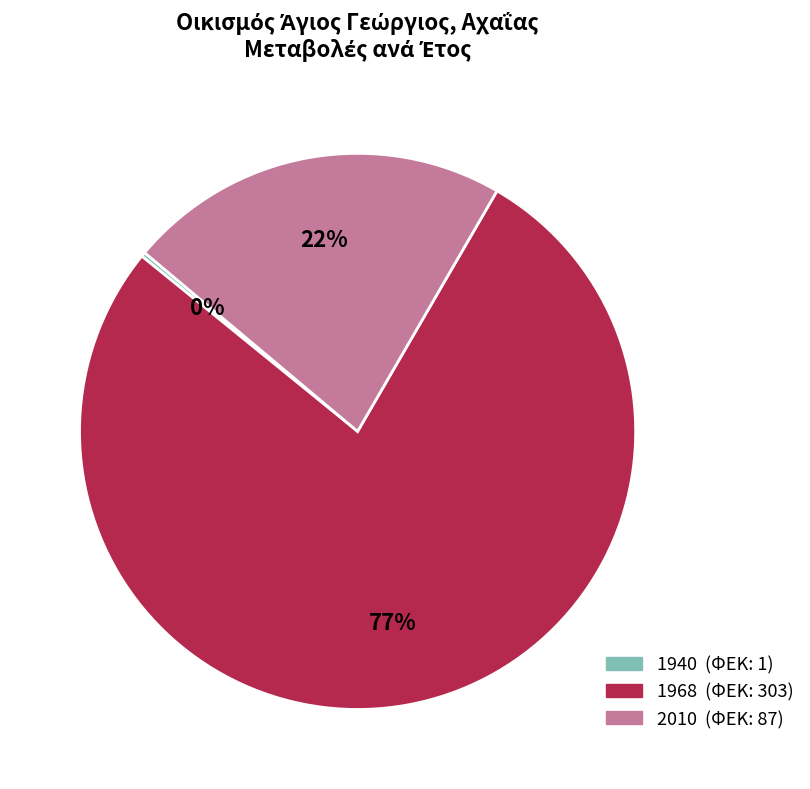

Which slice is the largest?

1968